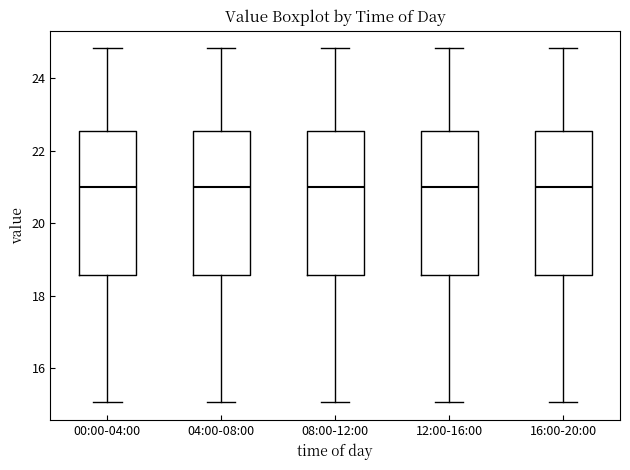

Reading left to right, read every box against the y-axis: the position of its median line, the range the box covers, and the ends of its whiskers. The values are not printed on the chart, so give them approximately, as read against the axis.

00:00-04:00: median 21.0, box 18.6 to 22.6, whiskers 15.0 to 24.8
04:00-08:00: median 21.0, box 18.6 to 22.6, whiskers 15.0 to 24.8
08:00-12:00: median 21.0, box 18.6 to 22.6, whiskers 15.0 to 24.8
12:00-16:00: median 21.0, box 18.6 to 22.6, whiskers 15.0 to 24.8
16:00-20:00: median 21.0, box 18.6 to 22.6, whiskers 15.0 to 24.8